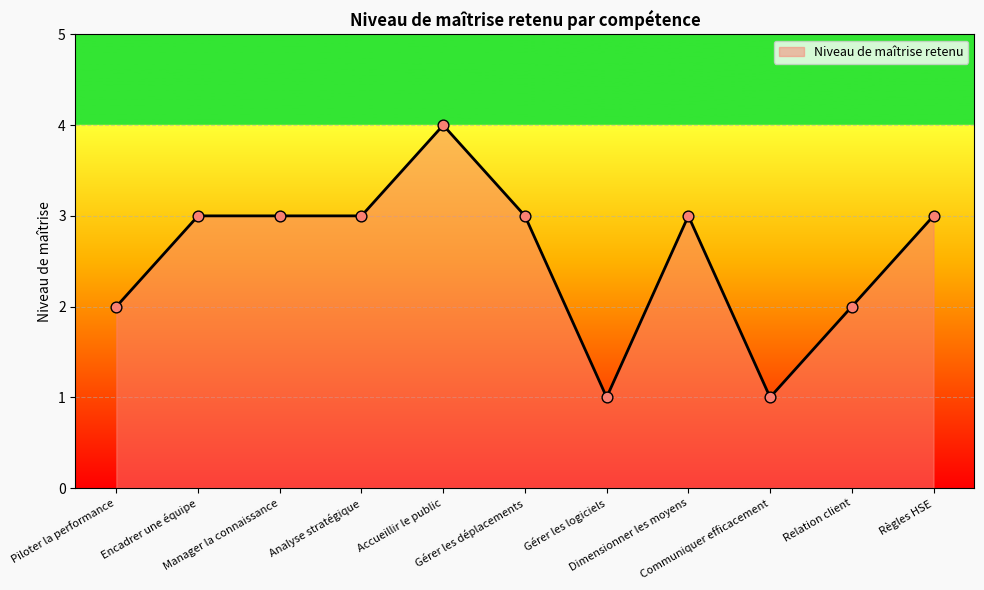

What is the ratio of the value at Gérer les déplacements to the value at Communiquer efficacement?

3.0